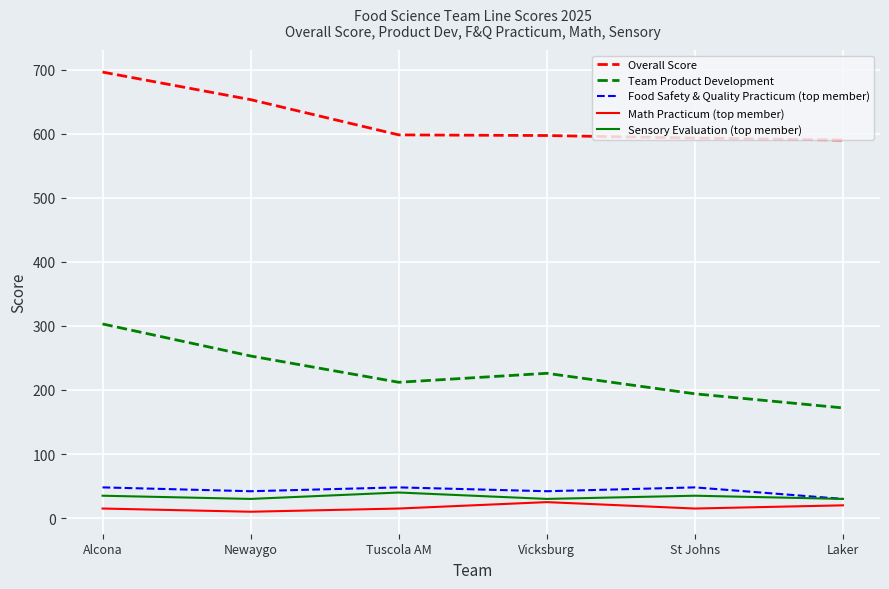

What are all the series names shown in the legend?

Overall Score, Team Product Development, Food Safety & Quality Practicum (top member), Math Practicum (top member), Sensory Evaluation (top member)